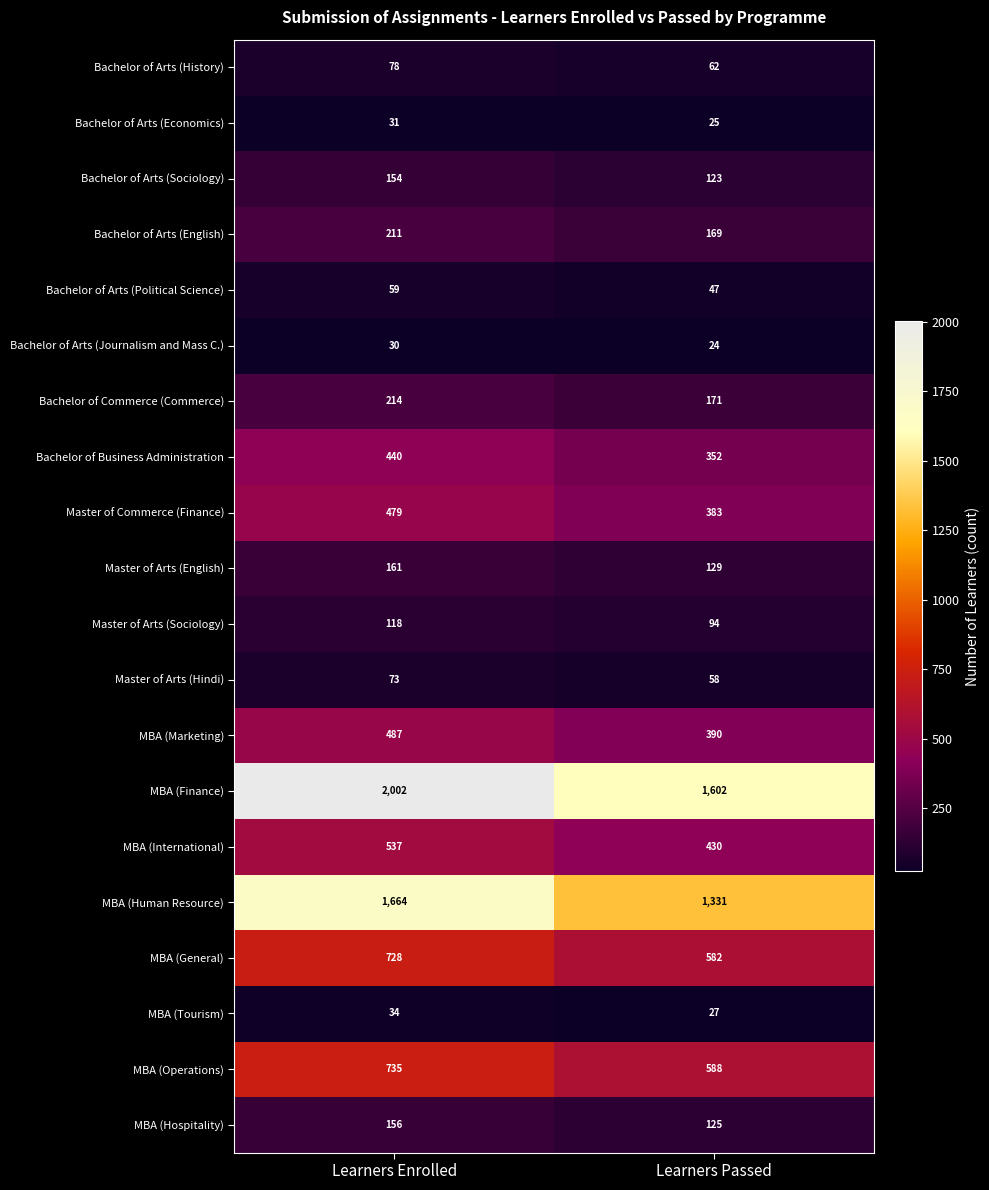

What is the difference between the maximum and minimum values in the Bachelor of Arts (English) series?

42